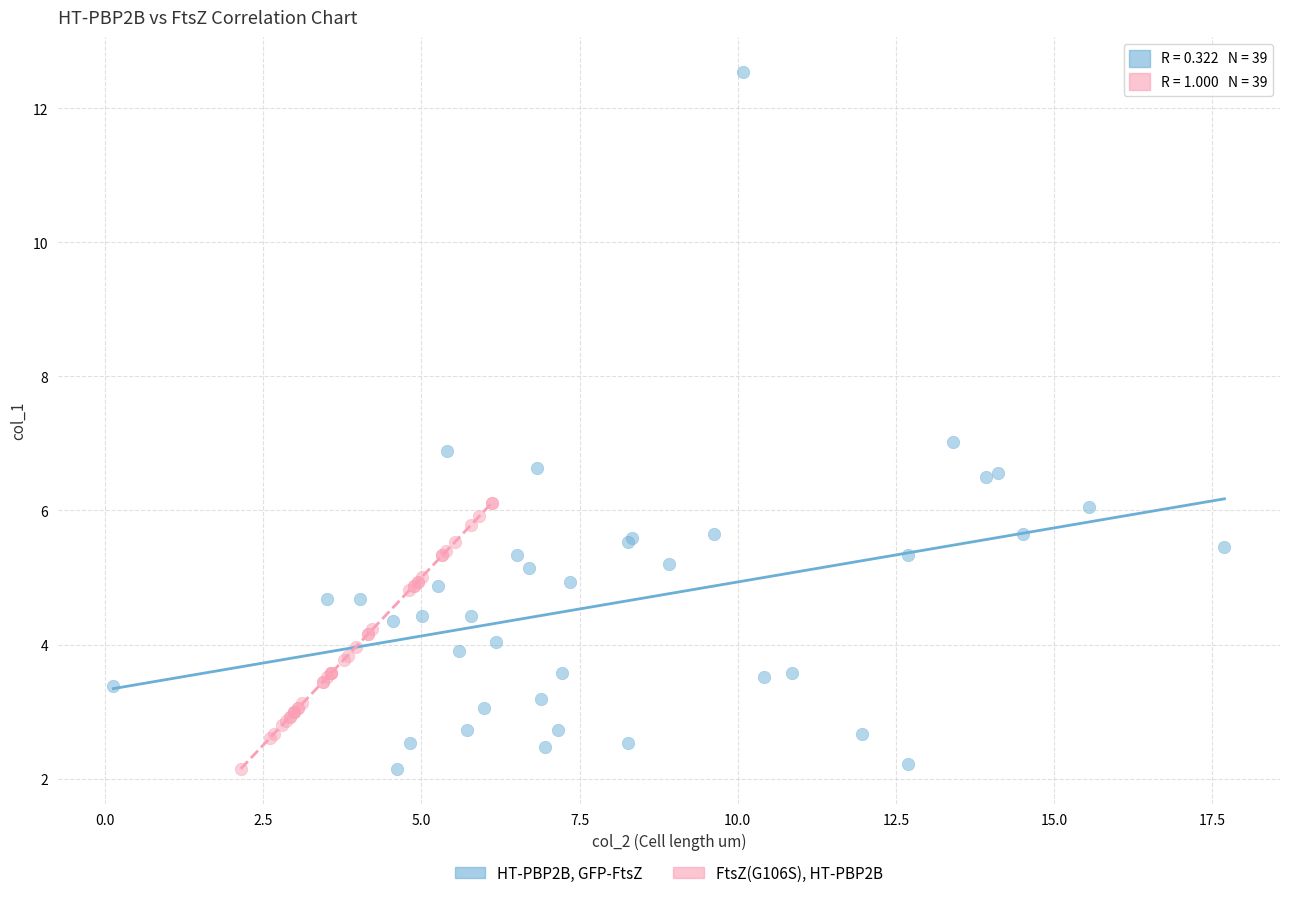

Which series has the largest Y range (max minus min)?

HT-PBP2B, GFP-FtsZ